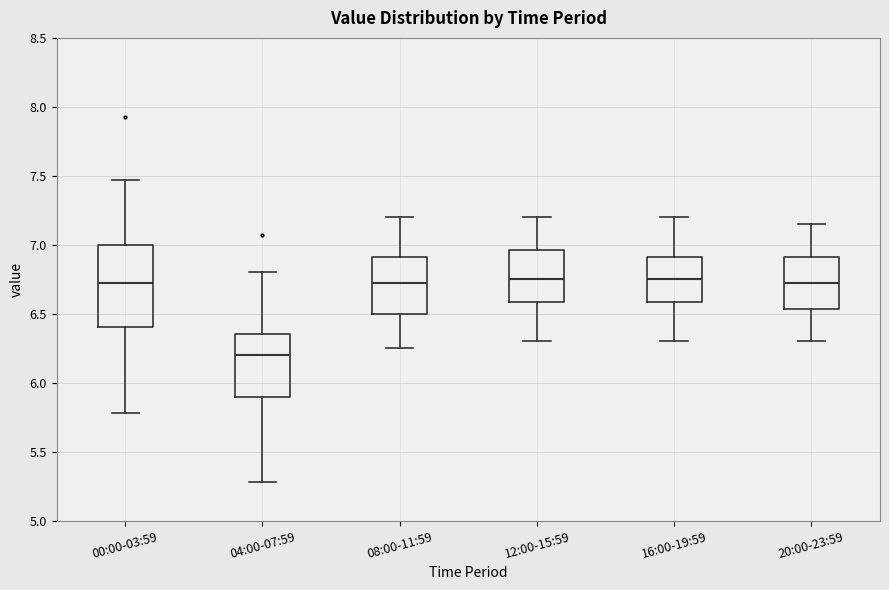

Where does the lower whisker of the box for 16:00-19:59 end on the y-axis? The values are not printed on the chart, so give them approximately, as read against the axis.

6.30